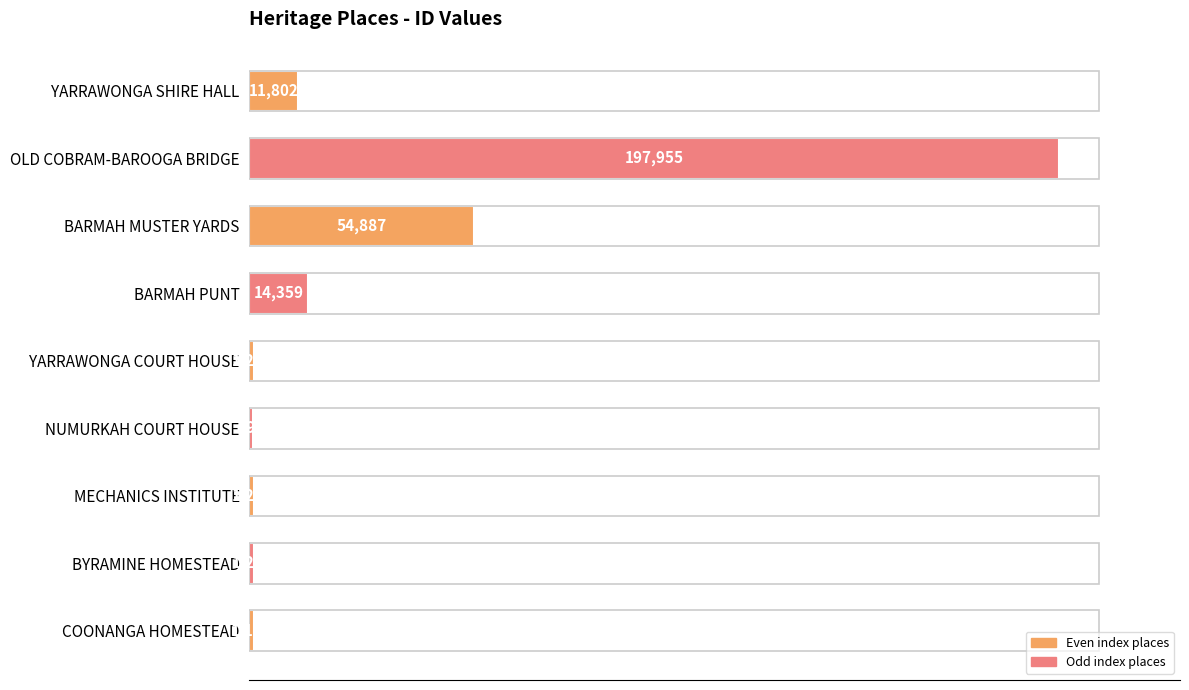

Rank the categories by value from lowest to highest.

NUMURKAH COURT HOUSE, COONANGA HOMESTEAD, MECHANICS INSTITUTE, BYRAMINE HOMESTEAD, YARRAWONGA COURT HOUSE, YARRAWONGA SHIRE HALL, BARMAH PUNT, BARMAH MUSTER YARDS, OLD COBRAM-BAROOGA BRIDGE